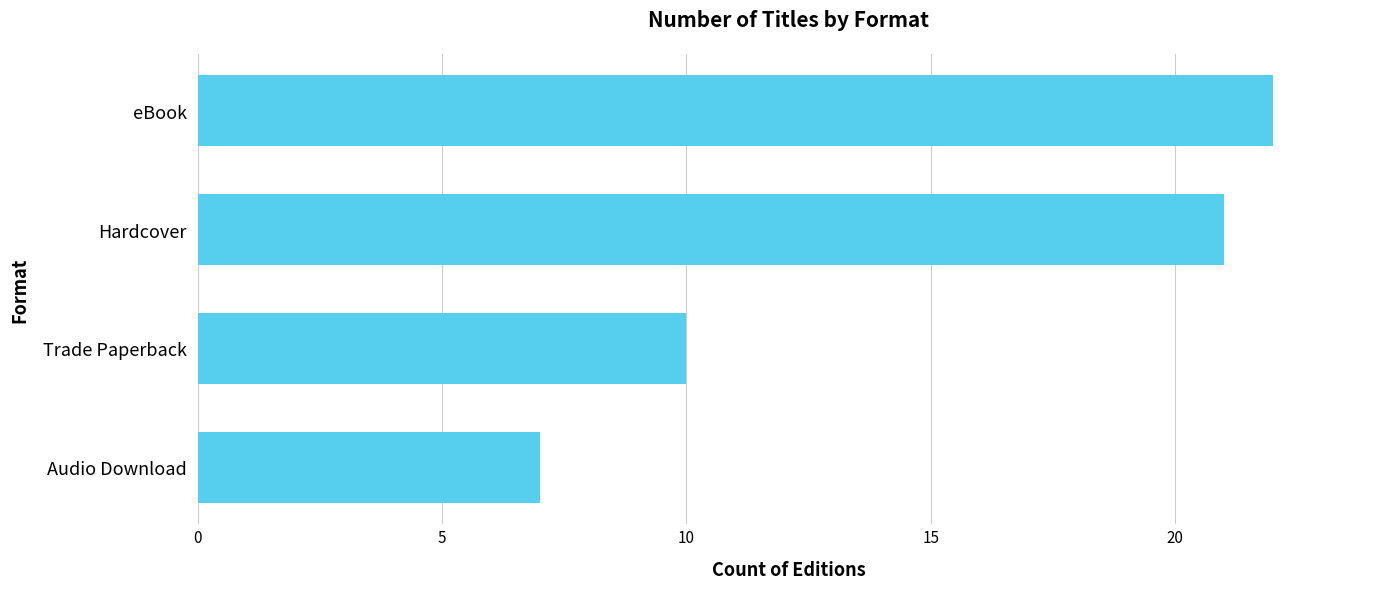

List the labels in order of value, smallest first.

Audio Download, Trade Paperback, Hardcover, eBook